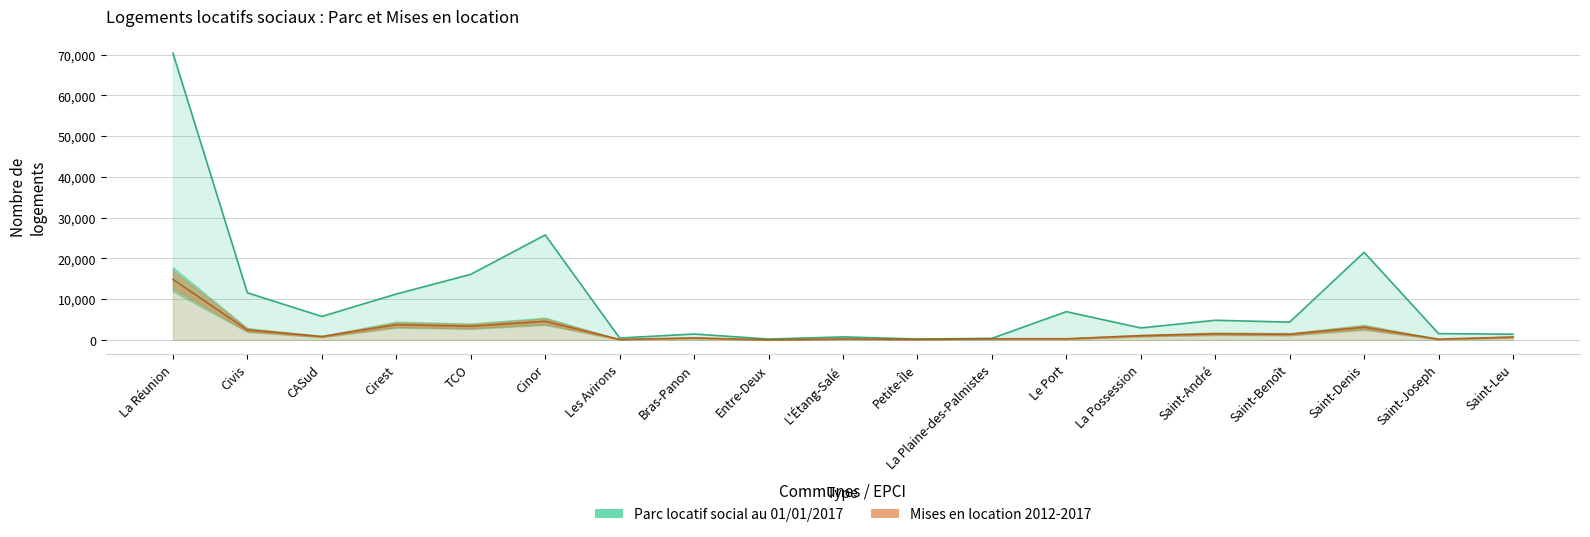

Is it true that Parc locatif social au 01/01/2017 equals 450 at Les Avirons?

True